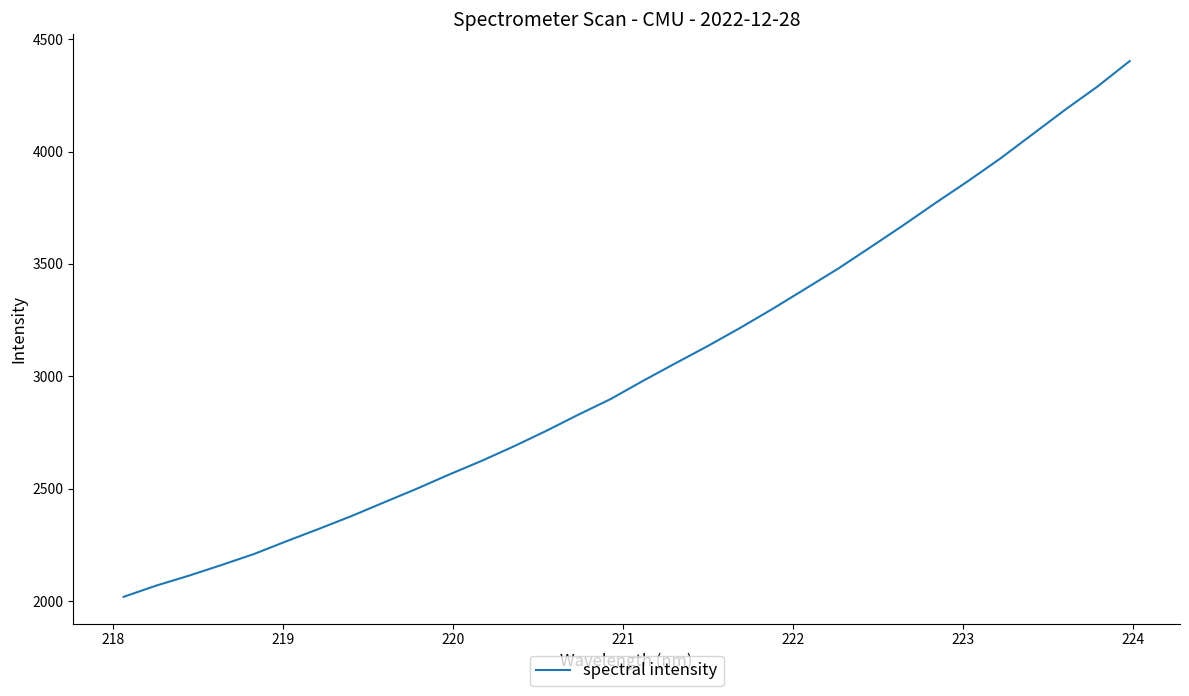

What is the minimum value shown in the chart?

2019.3